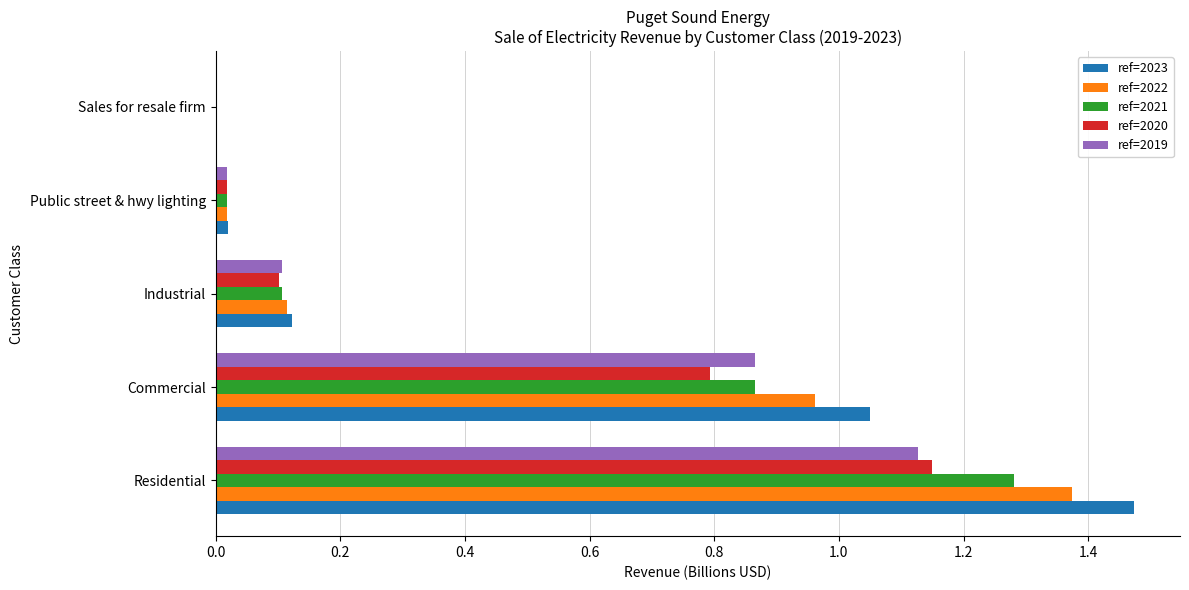

Where is ref=2023 nearest to the value 0?

Sales for resale firm